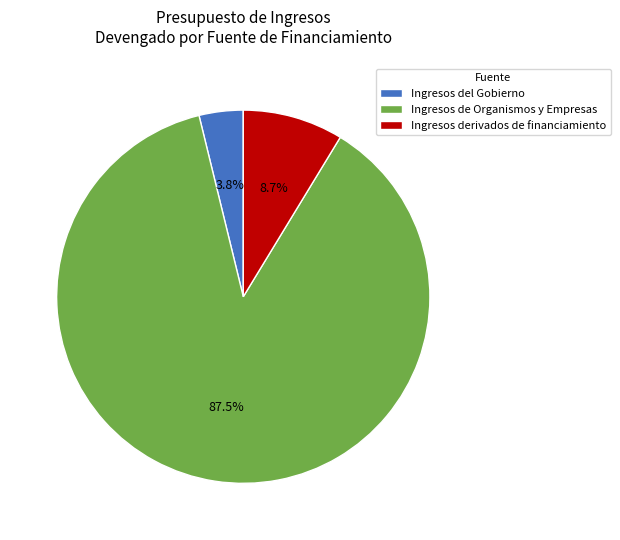

What percentage do Ingresos de Organismos y Empresas and Ingresos del Gobierno together represent?

91.3%